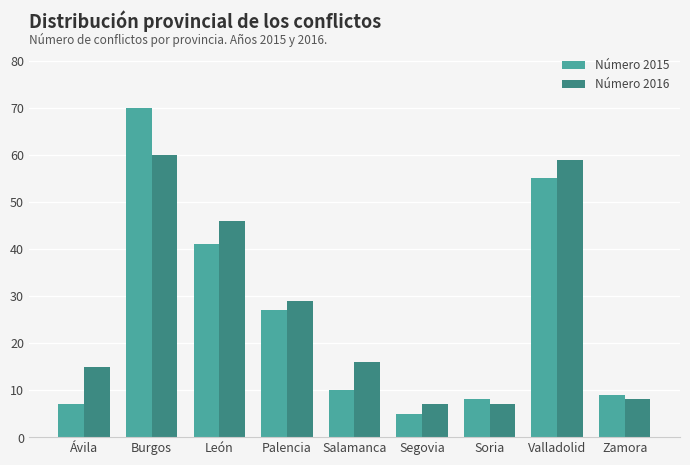

What is the sum of all Número 2015 values?

232